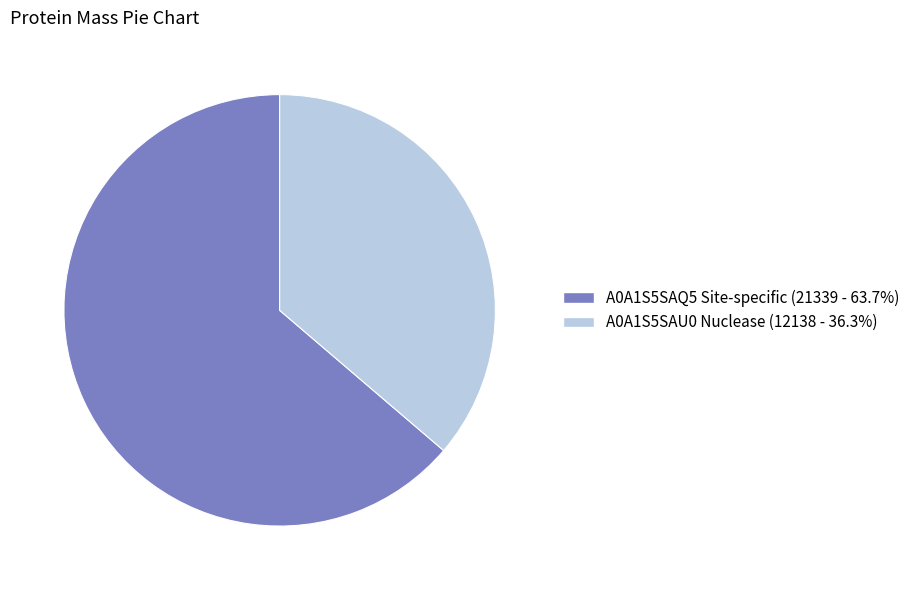

What is the smallest slice in the pie chart?

A0A1S5SAU0 Nuclease